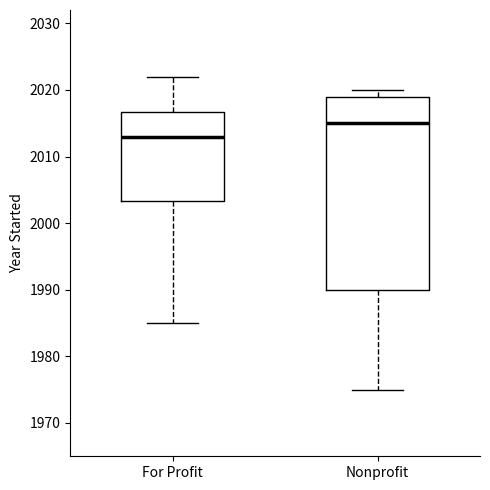

Which box's median line is the highest?

Nonprofit